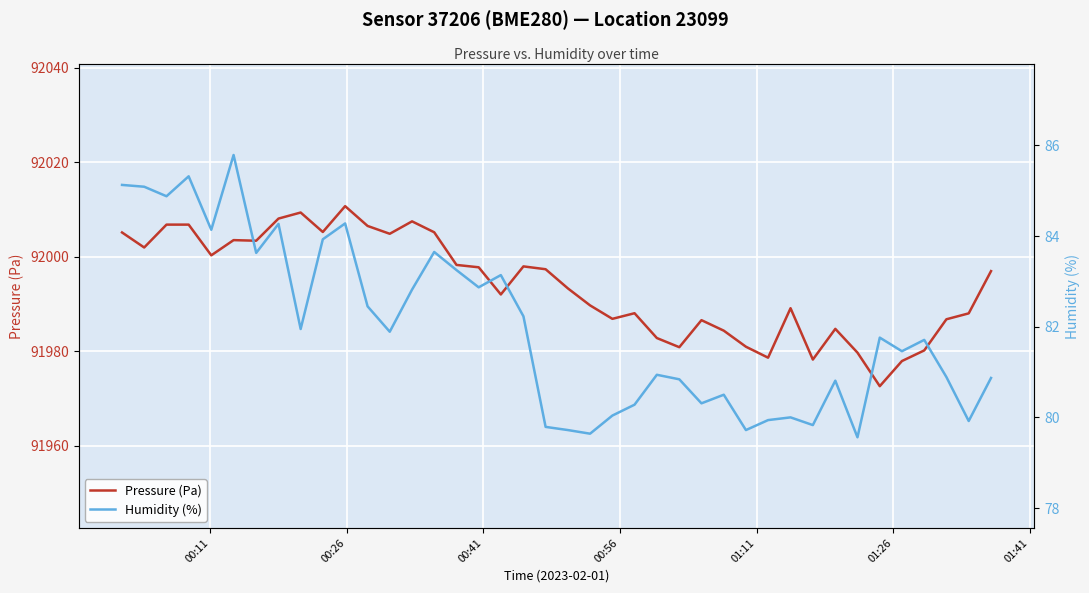

Reading left to right, extract all data points from this chart.

Pressure (Pa): 92005.1	92001.9	92006.8	92006.8	92000.2	92003.5	92003.3	92008.0	92009.3	92005.2	92010.7	92006.5	92004.8	92007.4	92005.1	91998.2	91997.7	91992.0	91997.9	91997.3	91993.2	91989.7	91986.8	91988.0	91982.8	91980.8	91986.5	91984.3	91980.9	91978.6	91989.1	91978.2	91984.7	91979.7	91972.6	91977.9	91980.1	91986.7	91988.0	91996.9
Humidity (%): 85.1	85.1	84.9	85.3	84.1	85.8	83.6	84.3	82.0	83.9	84.3	82.5	81.9	82.8	83.7	83.2	82.9	83.1	82.2	79.8	79.7	79.6	80.0	80.3	80.9	80.8	80.3	80.5	79.7	79.9	80.0	79.8	80.8	79.6	81.8	81.5	81.7	80.9	79.9	80.9